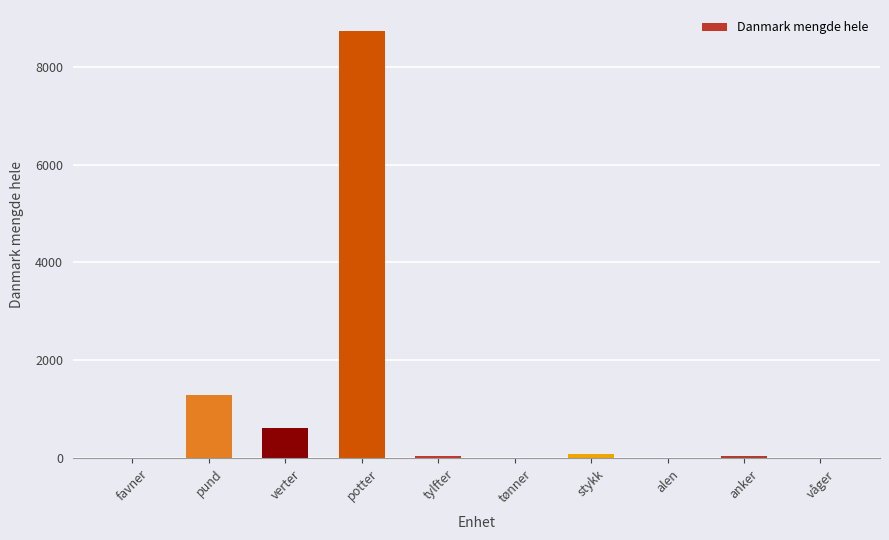

Is it true that the value at pund is 2273?

False